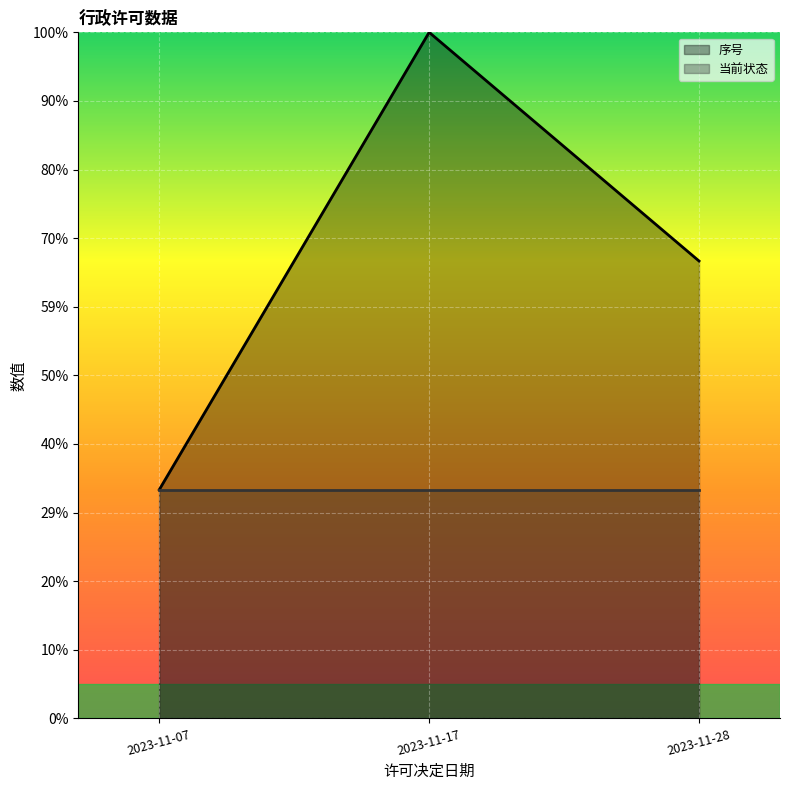

How many lines are shown in the chart?

2